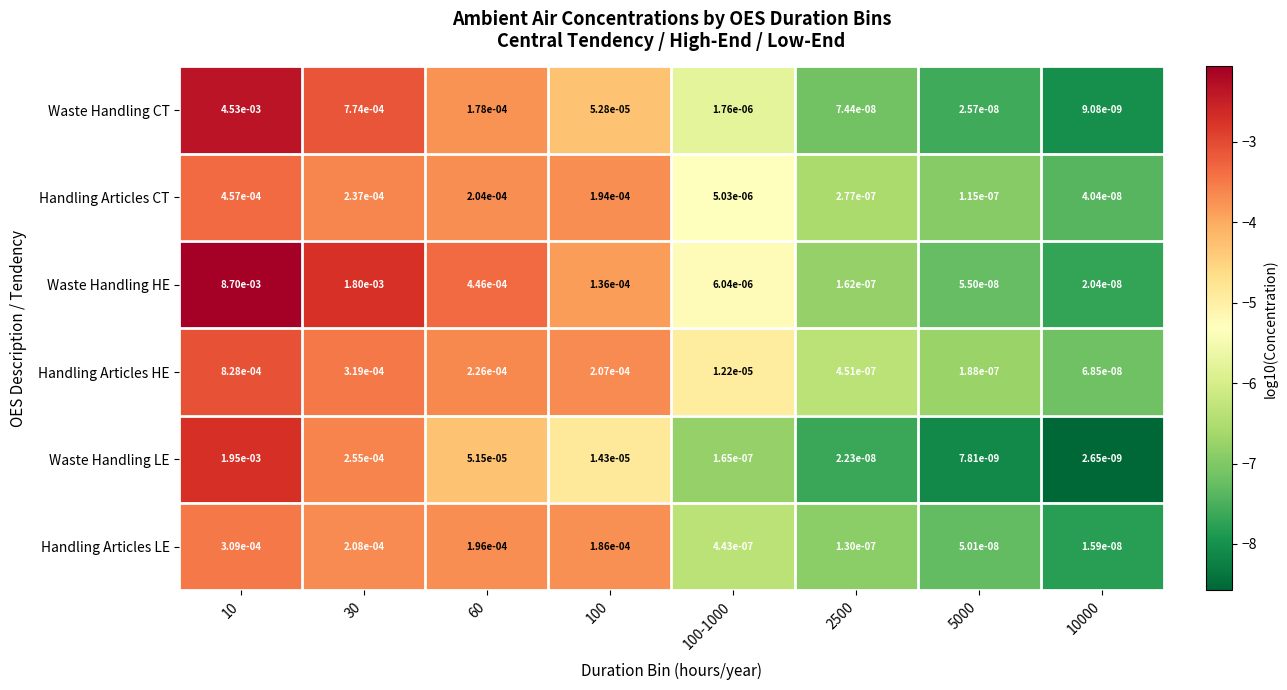

Between 30 and 2500, which series saw the biggest shift?

Waste Handling HE